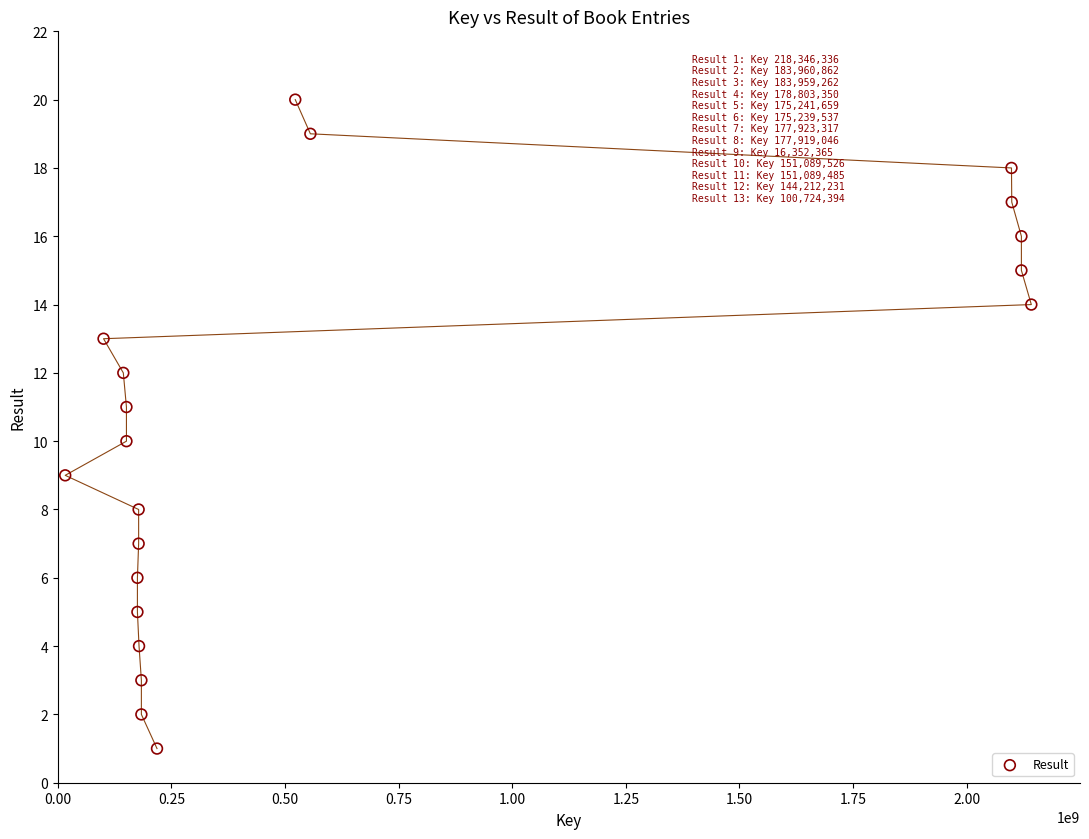

What is the range of X values (max minus min)?

2125892523